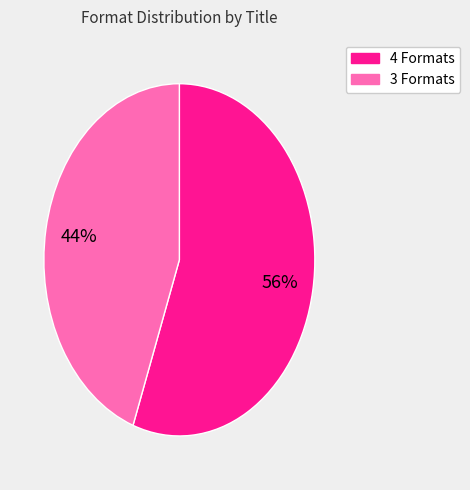

To the nearest percent, what is the average slice percentage?

50%